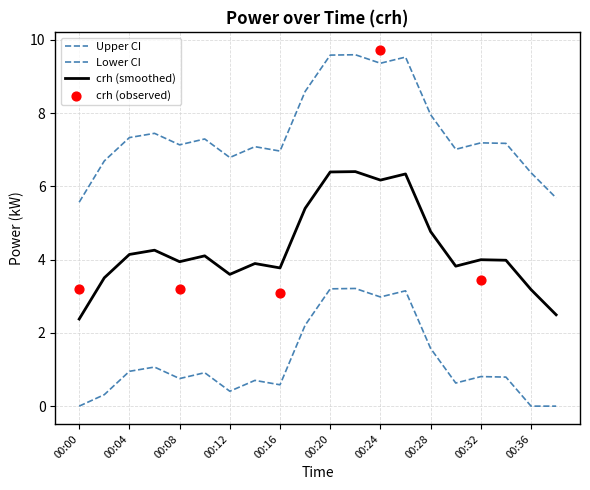

Between 28 and 21, which is larger?

21